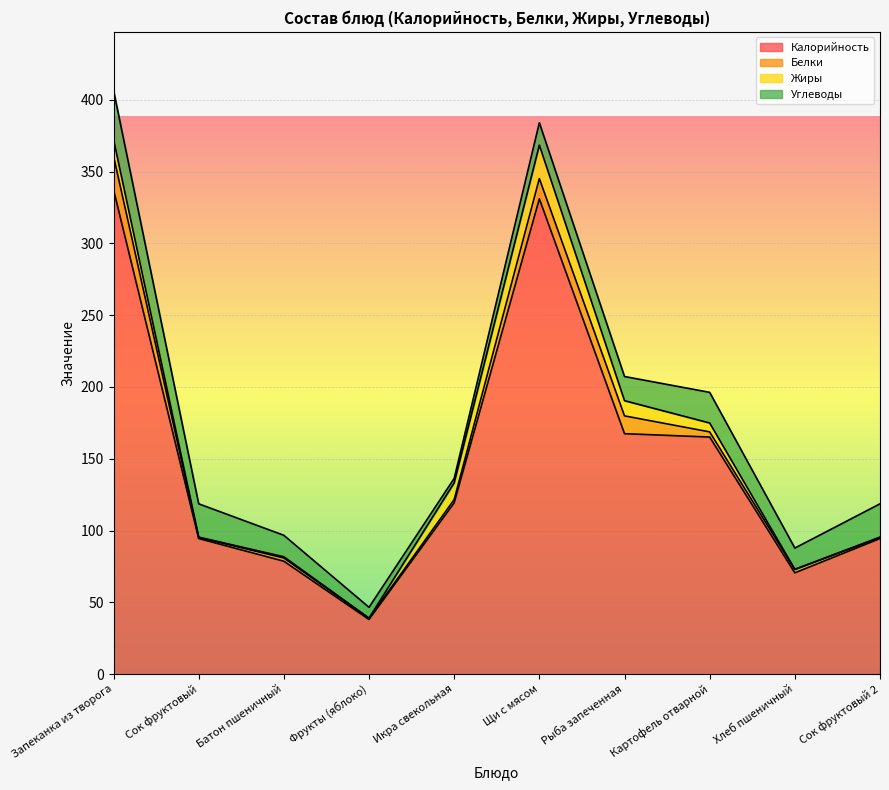

Which label corresponds to the smallest value in the chart?

Сок фруктовый